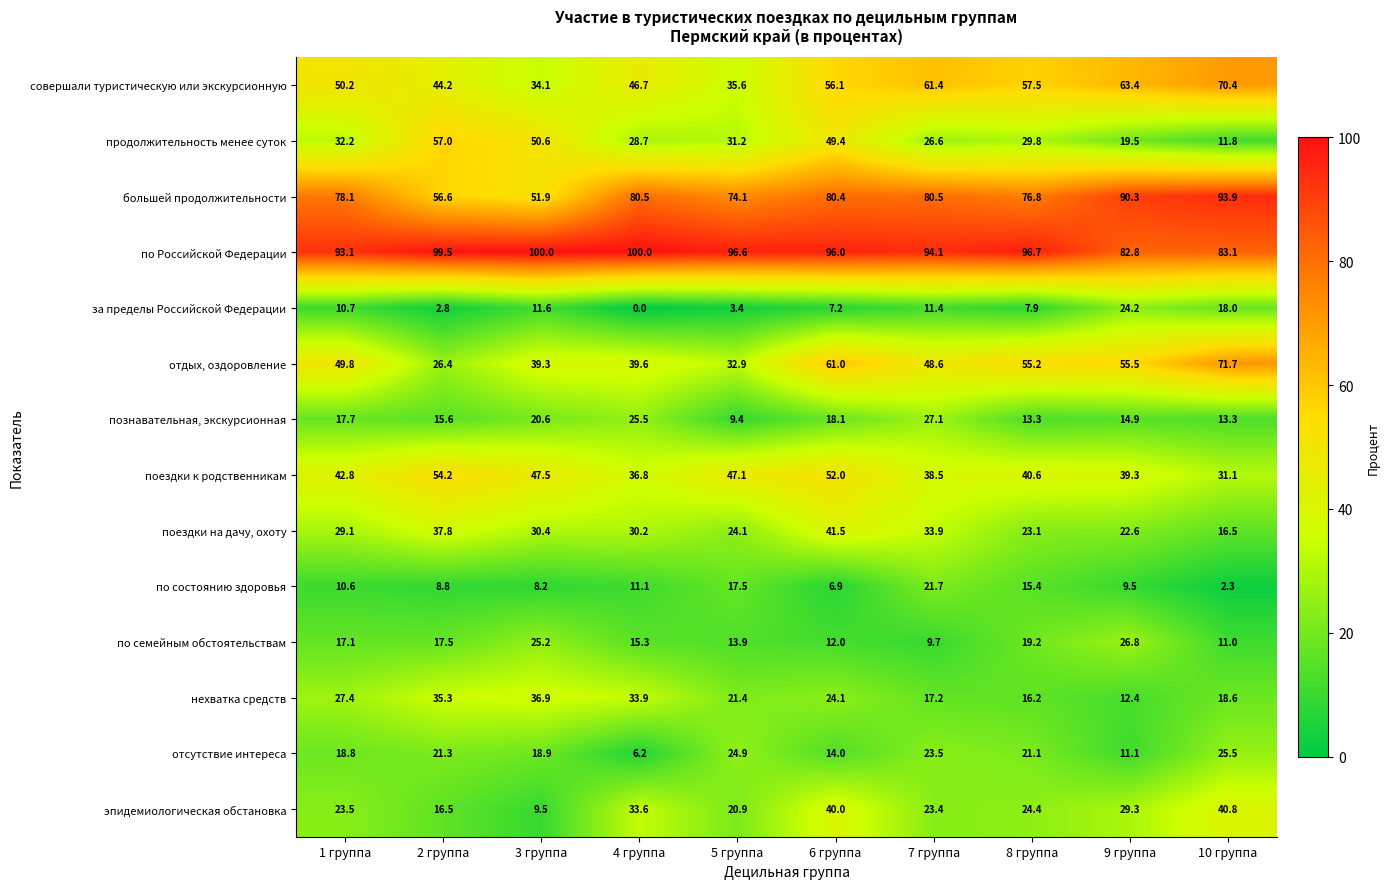

Is the value of поездки к родственникам at 10 группа greater than the value of нехватка средств at 2 группа?

No